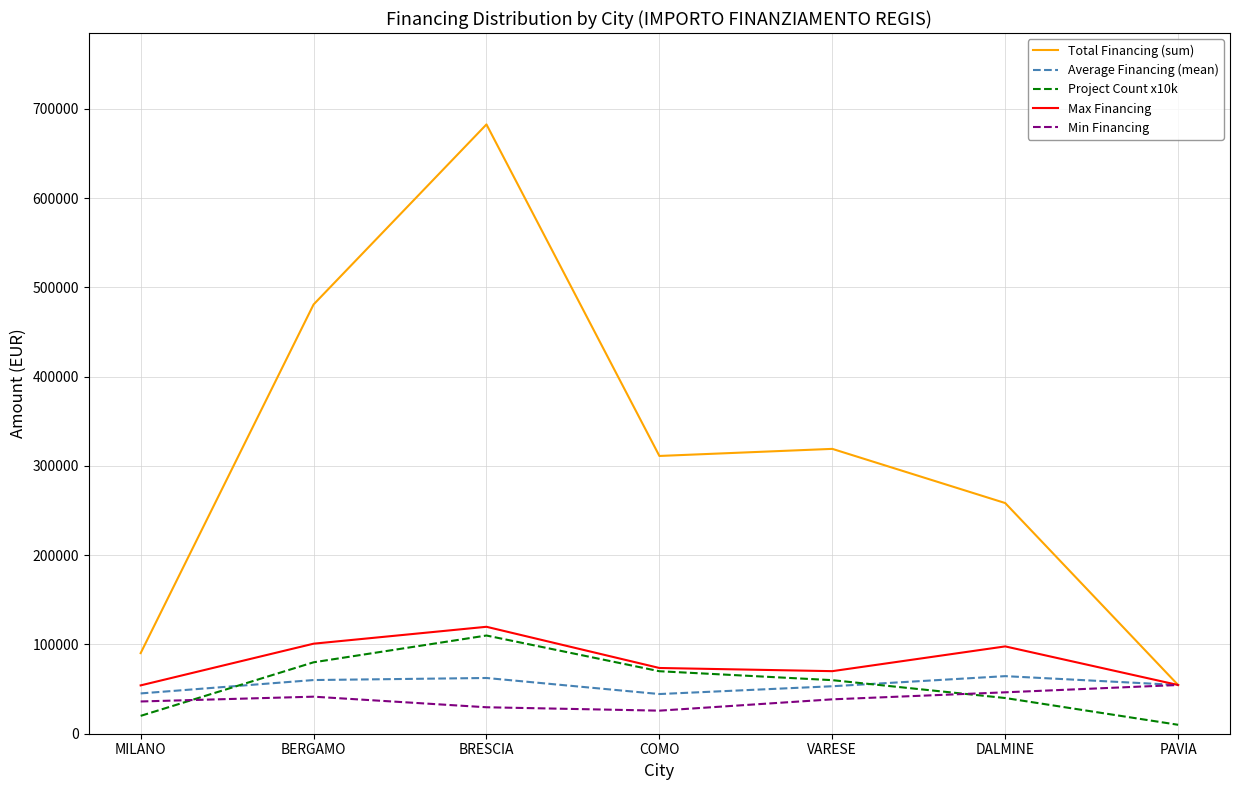

Between MILANO and BRESCIA, which series saw the biggest shift?

Total Financing (sum)